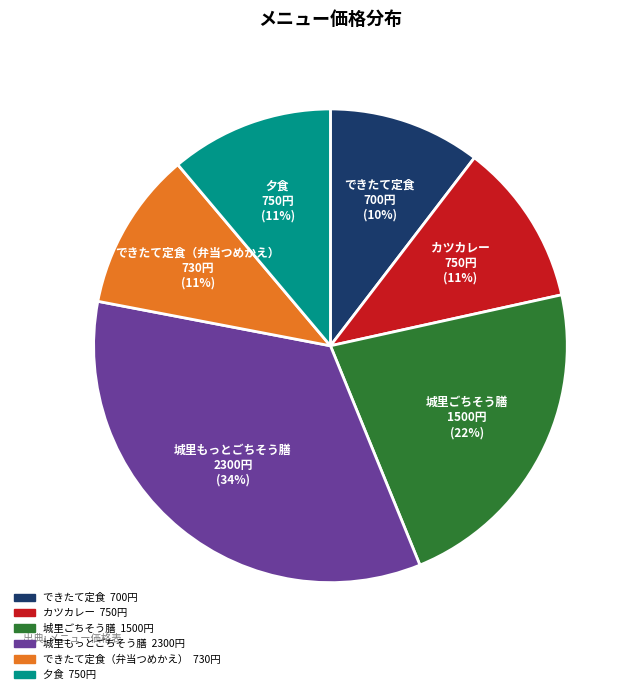

To the nearest percent, what is the average slice percentage?

17%